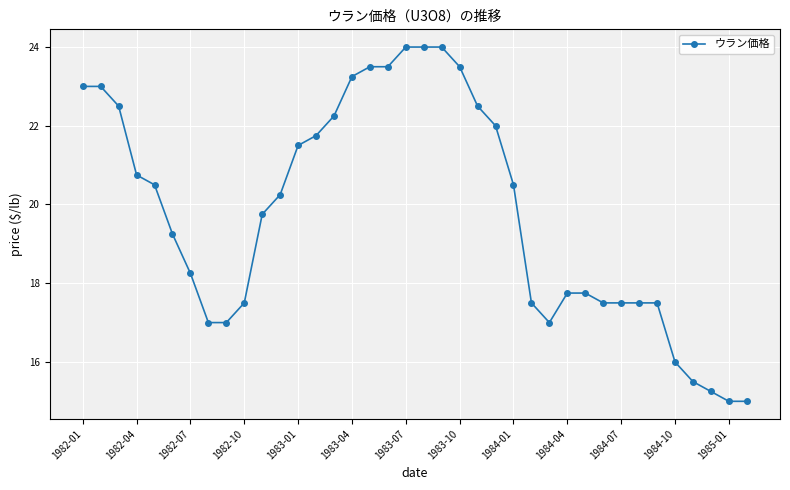

What is the value of the 19th point from the left?

24.0